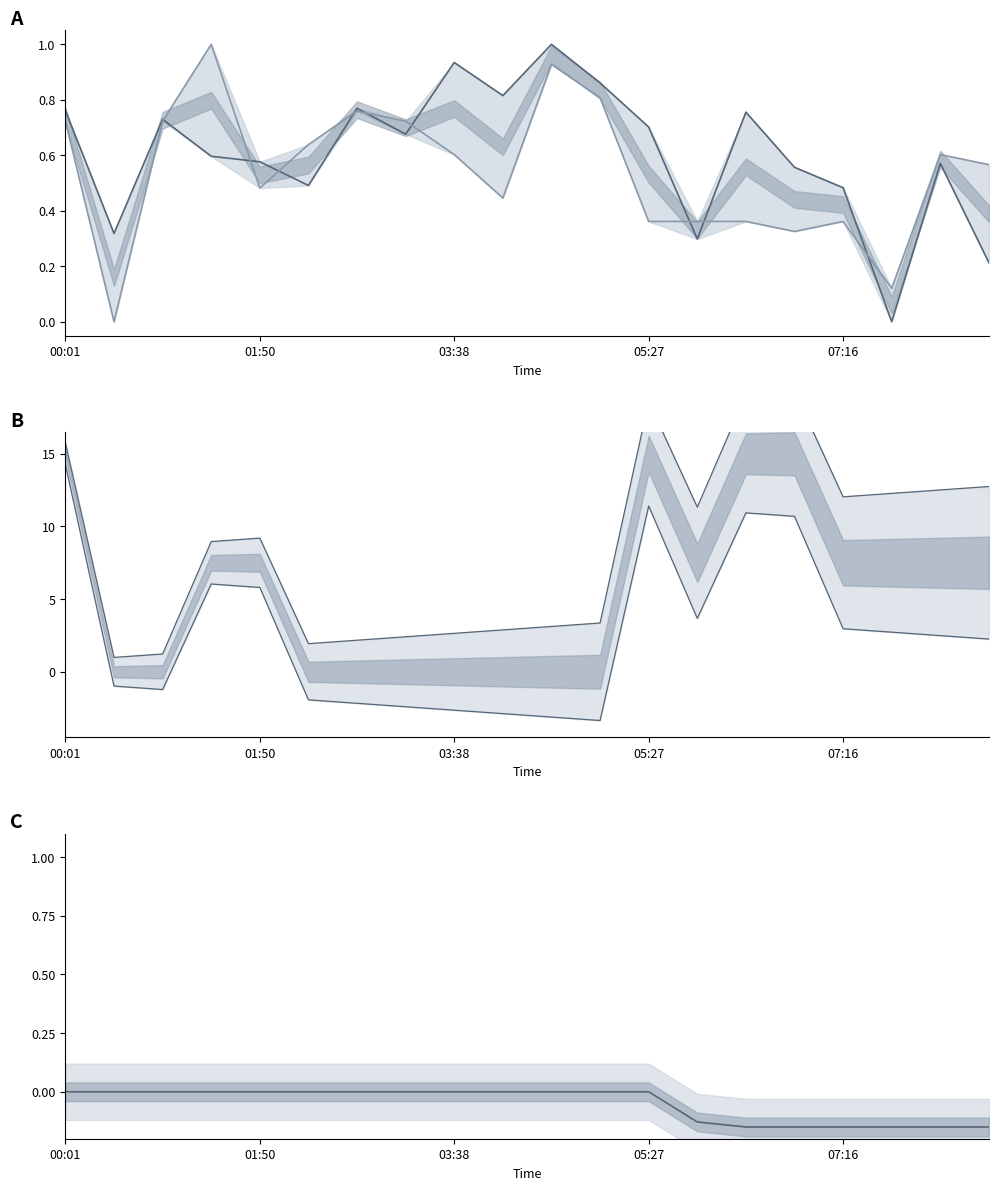

Between 03:38 and 05:27, which is larger?

03:38